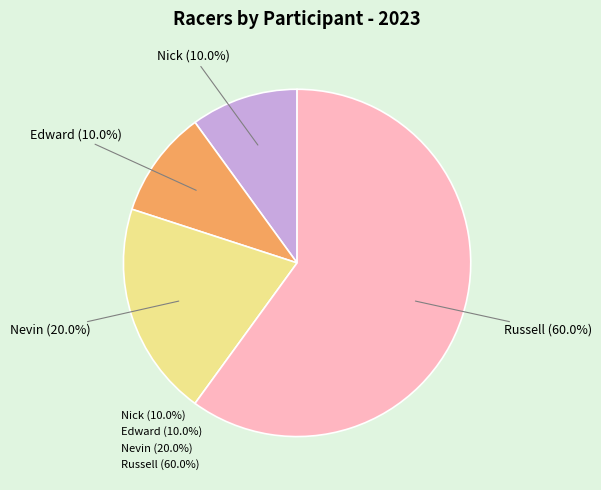

What portion of the pie excludes Nick?

90.0%